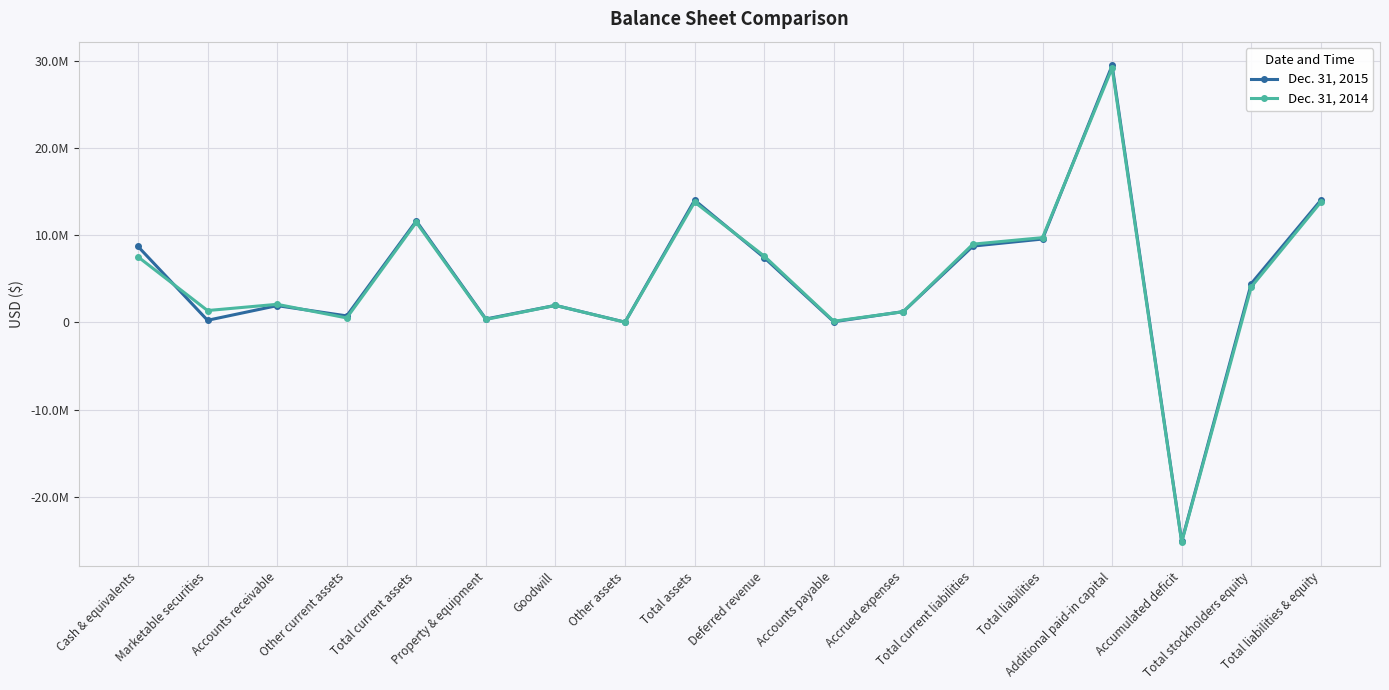

What are all the series names shown in the legend?

Dec. 31, 2015, Dec. 31, 2014